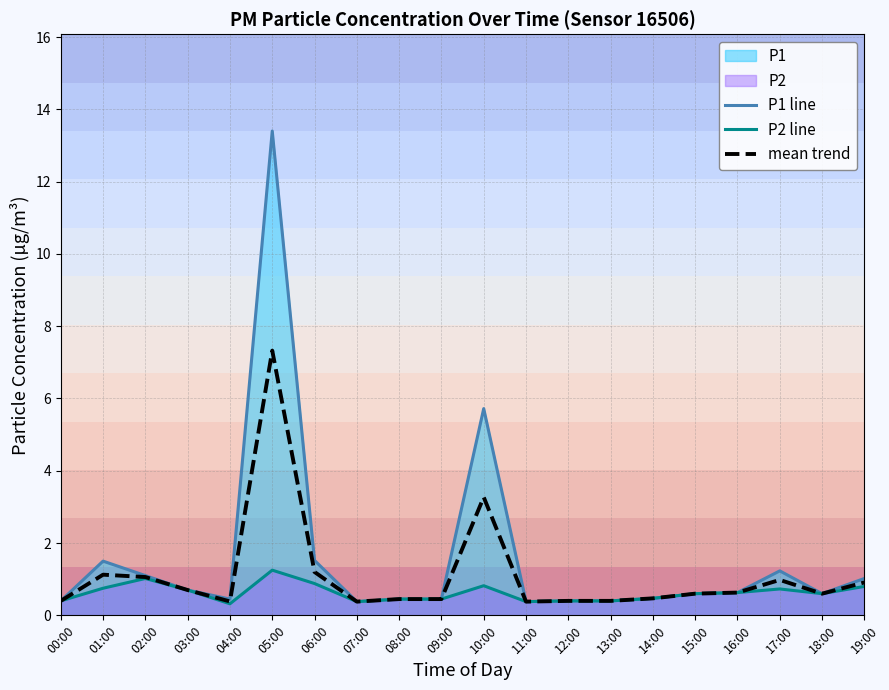

The mean trend series shows 0.4 at 04:00. True or false?

True